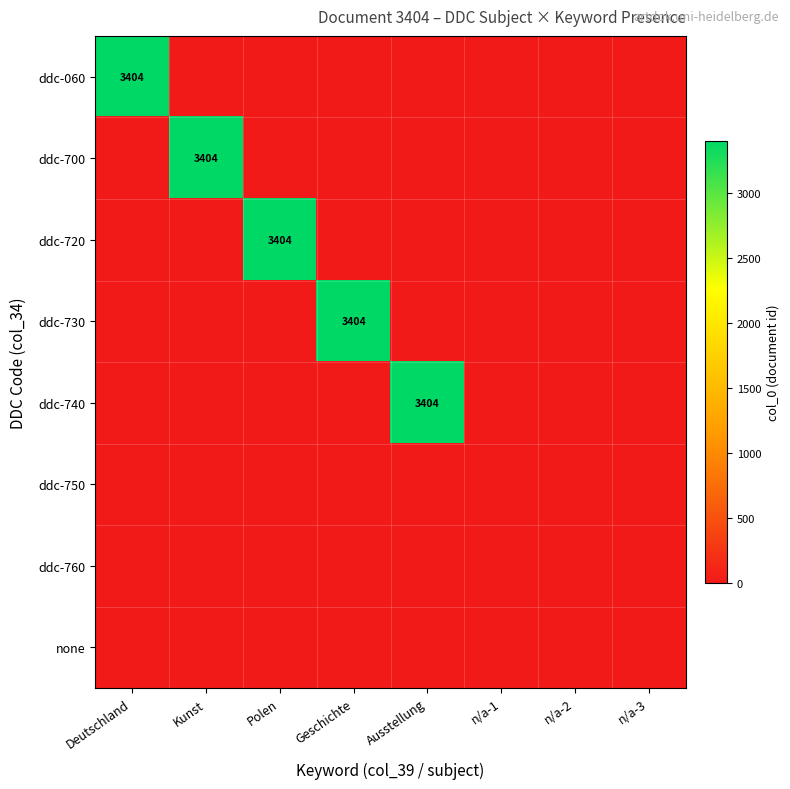

Which label corresponds to the largest value in the chart?

Deutschland